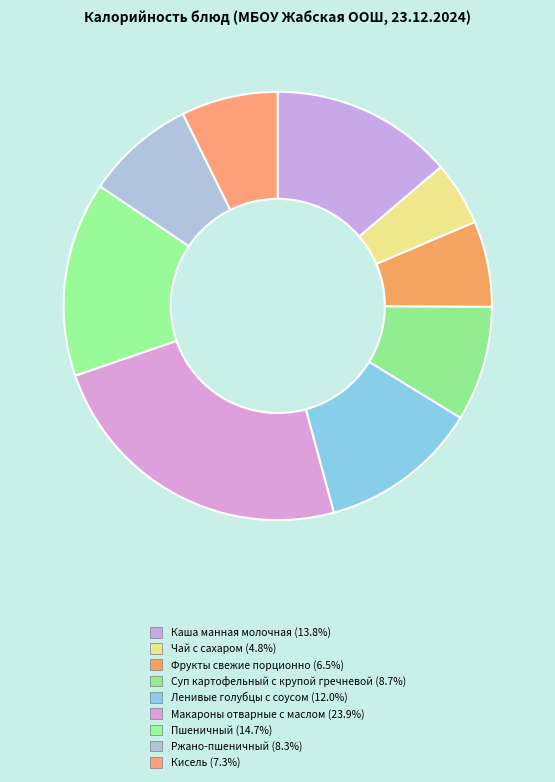

Does any single category account for the majority?

No